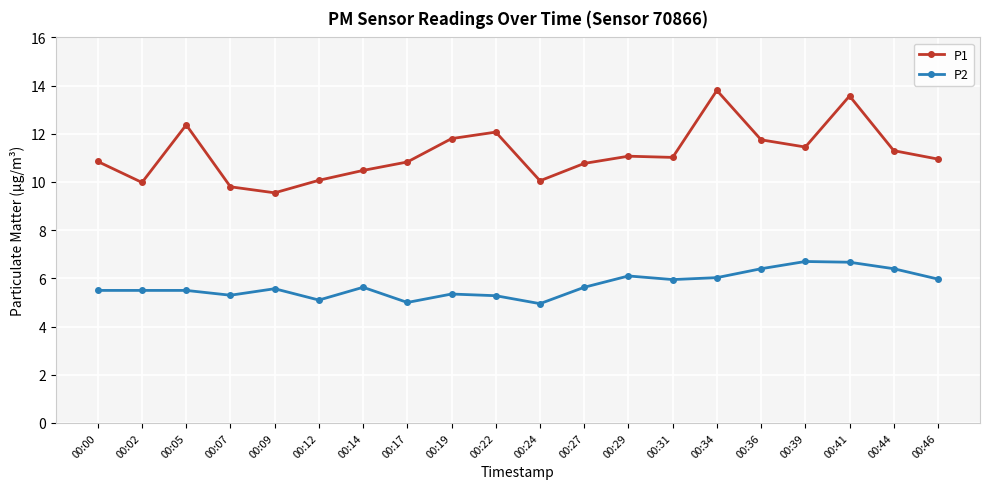

Where is the first local minimum for P1?

00:02